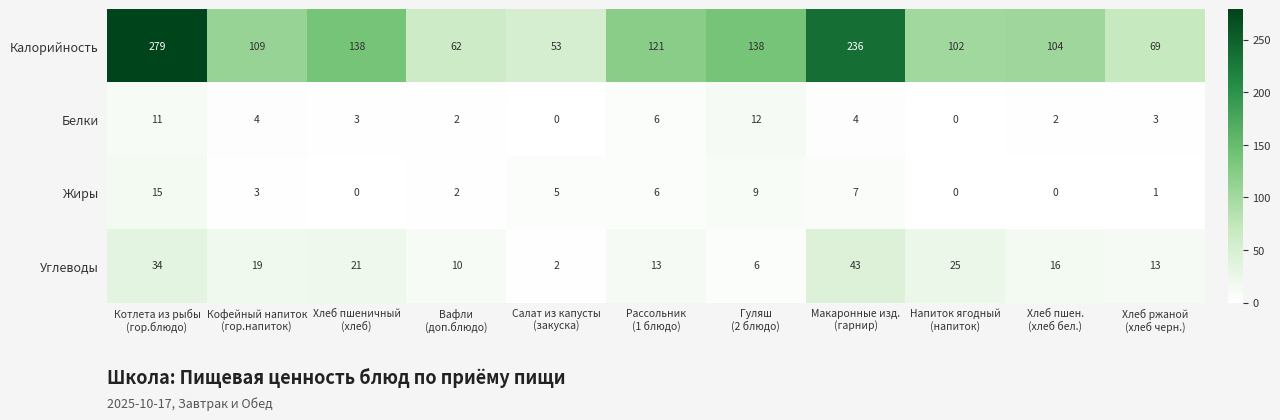

What is the difference between the maximum and minimum values in the Калорийность series?

226